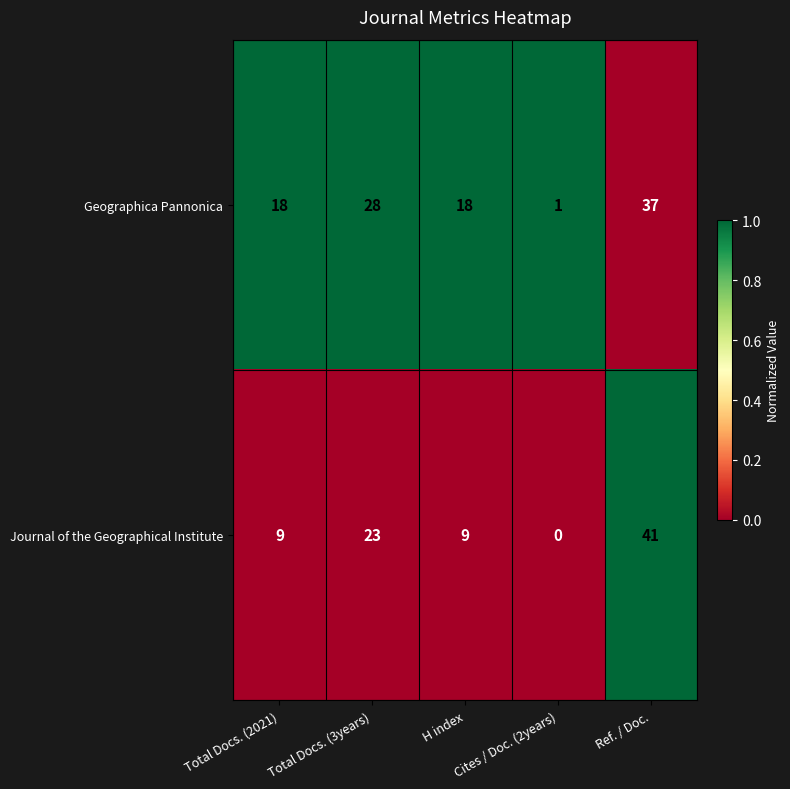

At which label is Journal of the Geographical Institute closest to 20?

Total Docs. (3years)